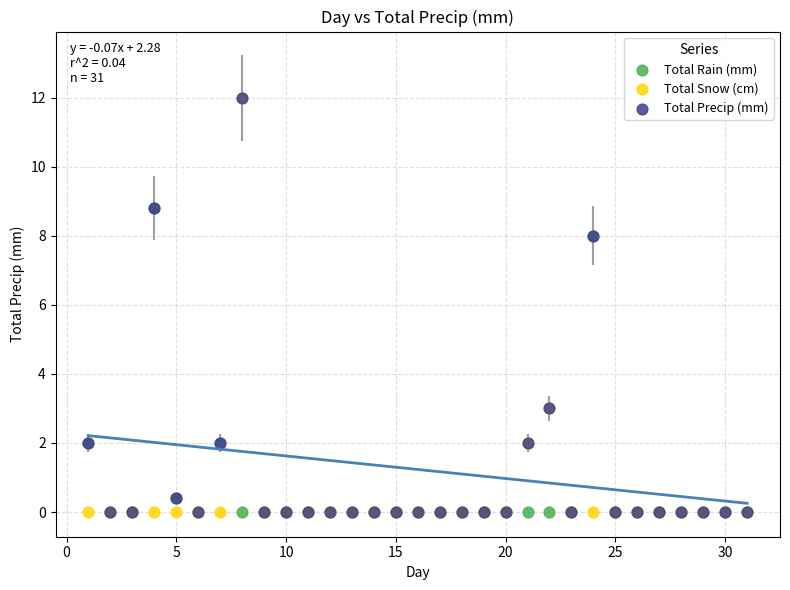

What are all the series names shown in the legend?

Total Rain (mm), Total Snow (cm), Total Precip (mm)